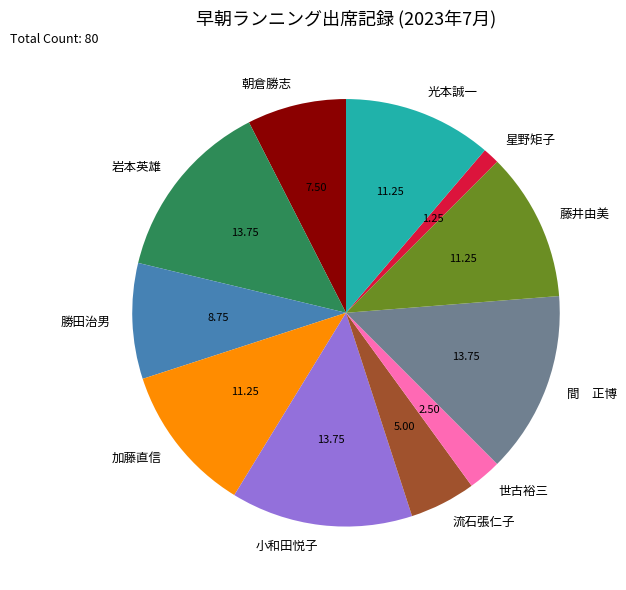

How many segments does this pie chart have?

11